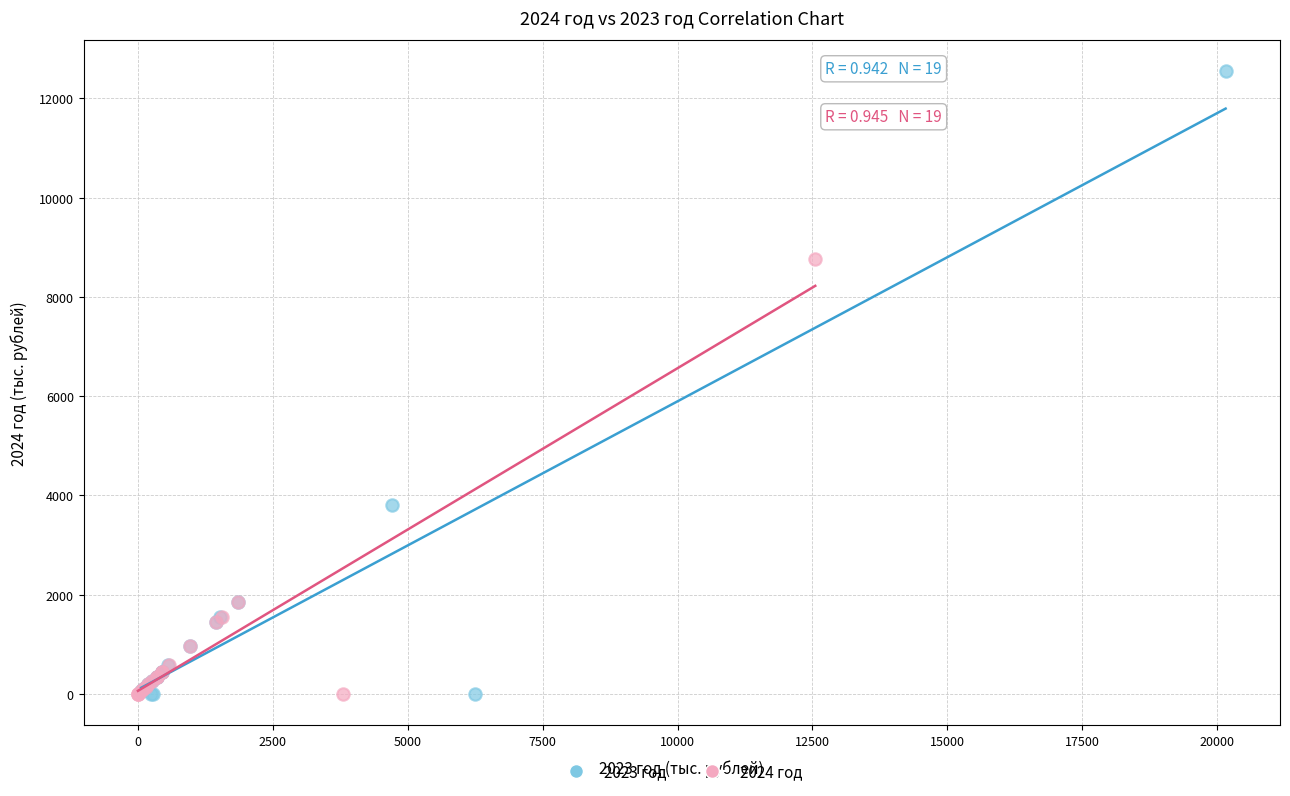

Which series has the widest spread of Y values?

2023 год